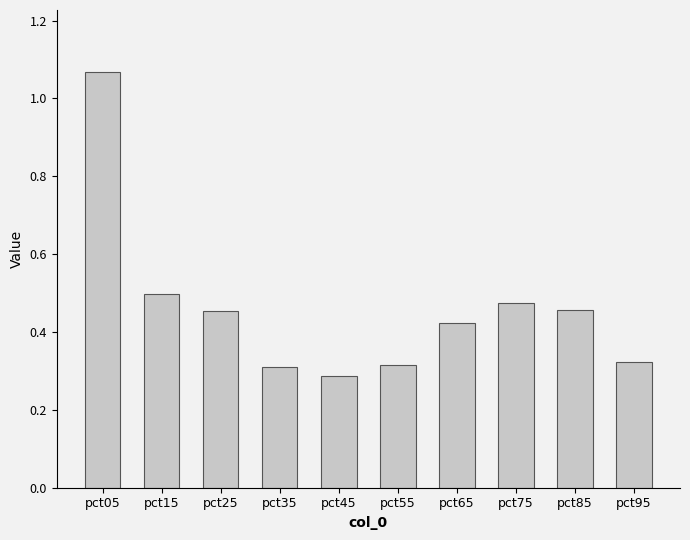

Which has a higher value, pct25 or pct45?

pct25